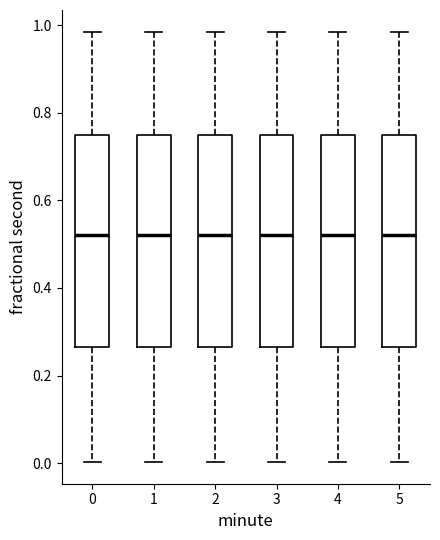

Reading left to right, transcribe this box plot: for each box, give where its median line is, the range the box spans, and where its two whiskers end, as read against the y-axis. The values are not printed on the chart, so give them approximately, as read against the axis.

0: median 0.52, box 0.26 to 0.74, whiskers 0.00 to 0.98
1: median 0.52, box 0.26 to 0.74, whiskers 0.00 to 0.98
2: median 0.52, box 0.26 to 0.74, whiskers 0.00 to 0.98
3: median 0.52, box 0.26 to 0.74, whiskers 0.00 to 0.98
4: median 0.52, box 0.26 to 0.74, whiskers 0.00 to 0.98
5: median 0.52, box 0.26 to 0.74, whiskers 0.00 to 0.98